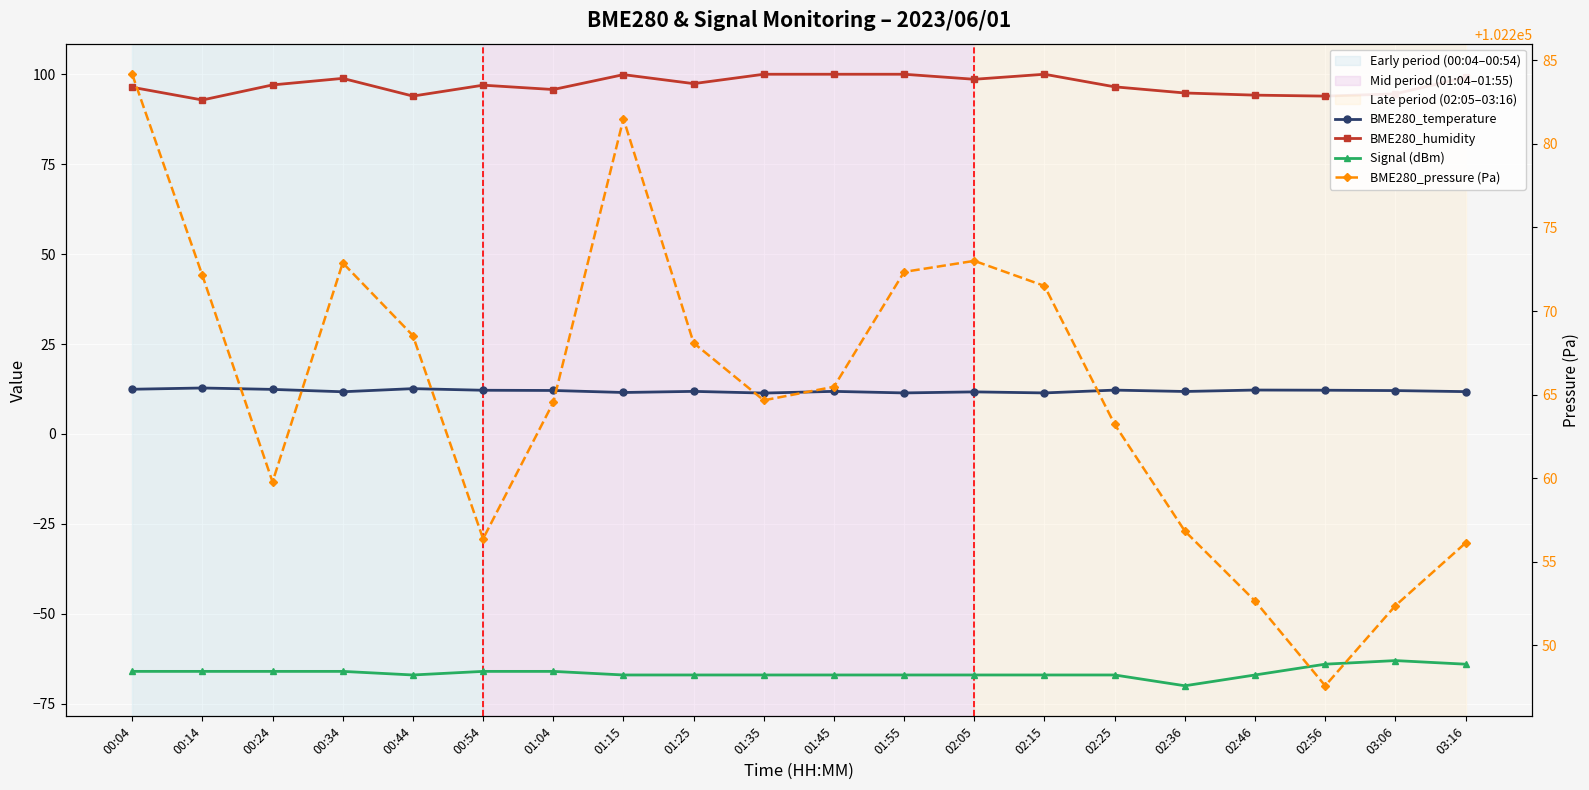

Which series has the largest total across all categories?

BME280_pressure (Pa)